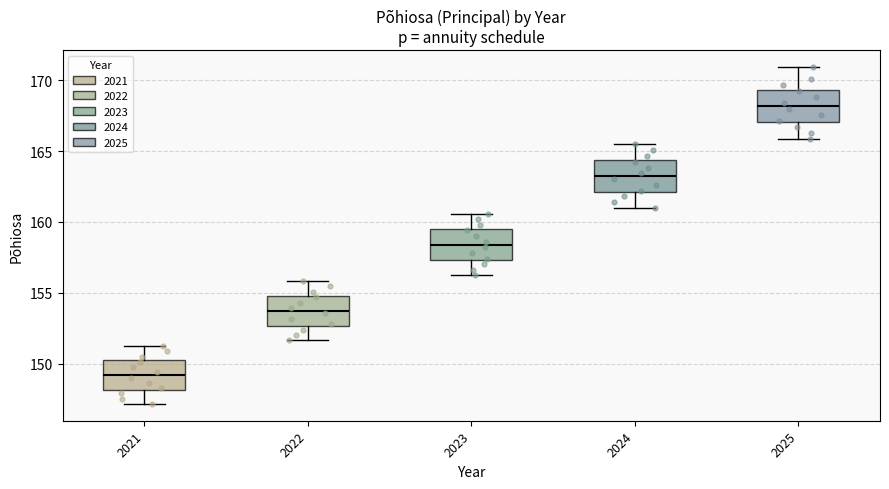

Reading left to right, read every box against the y-axis: the position of its median line, the range the box covers, and the ends of its whiskers. The values are not printed on the chart, so give them approximately, as read against the axis.

2021: median 149.0, box 148.0 to 150.0, whiskers 147.0 to 151.5
2022: median 153.5, box 152.5 to 155.0, whiskers 151.5 to 156.0
2023: median 158.5, box 157.5 to 159.5, whiskers 156.0 to 160.5
2024: median 163.0, box 162.0 to 164.5, whiskers 161.0 to 165.5
2025: median 168.0, box 167.0 to 169.5, whiskers 166.0 to 171.0